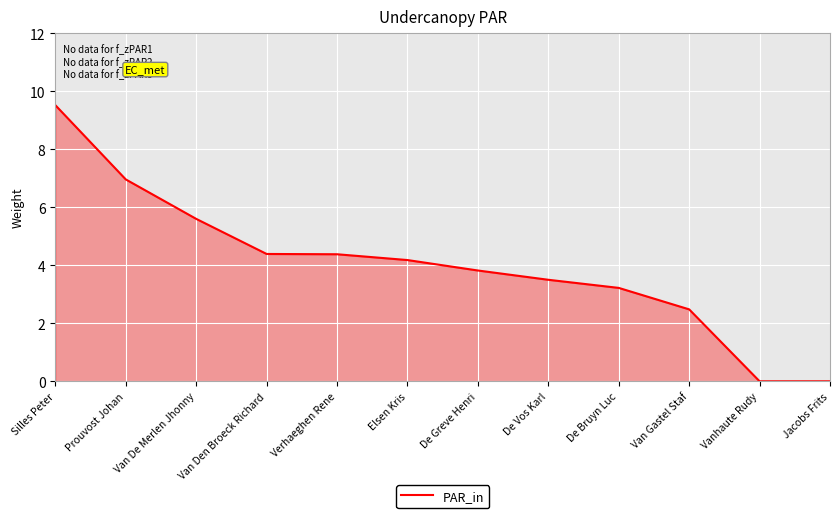

True or false: there are more than 2 points higher than both neighbors.

False